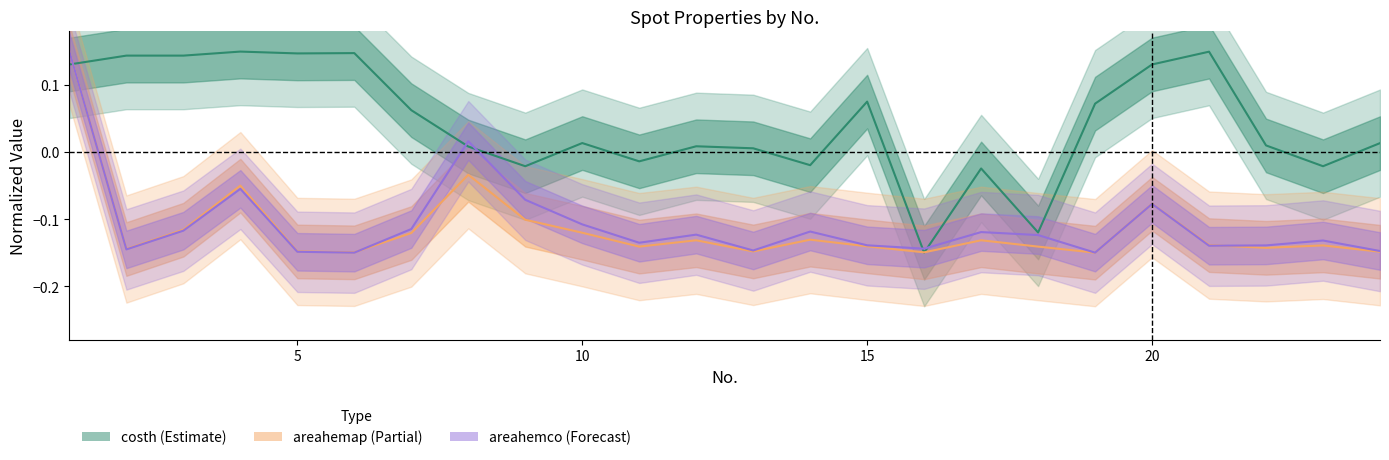

Is the value of areahemap at 8 greater than the value of costh at 11?

No